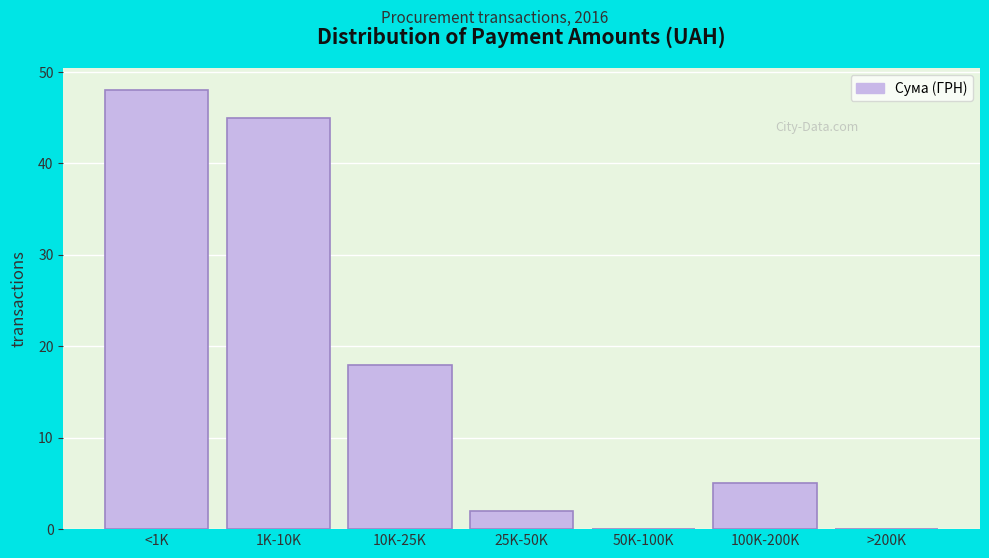

Reading left to right, what are all the values shown in this chart?

<1K=48	1K-10K=45	10K-25K=18	25K-50K=2	50K-100K=0	100K-200K=5	>200K=0